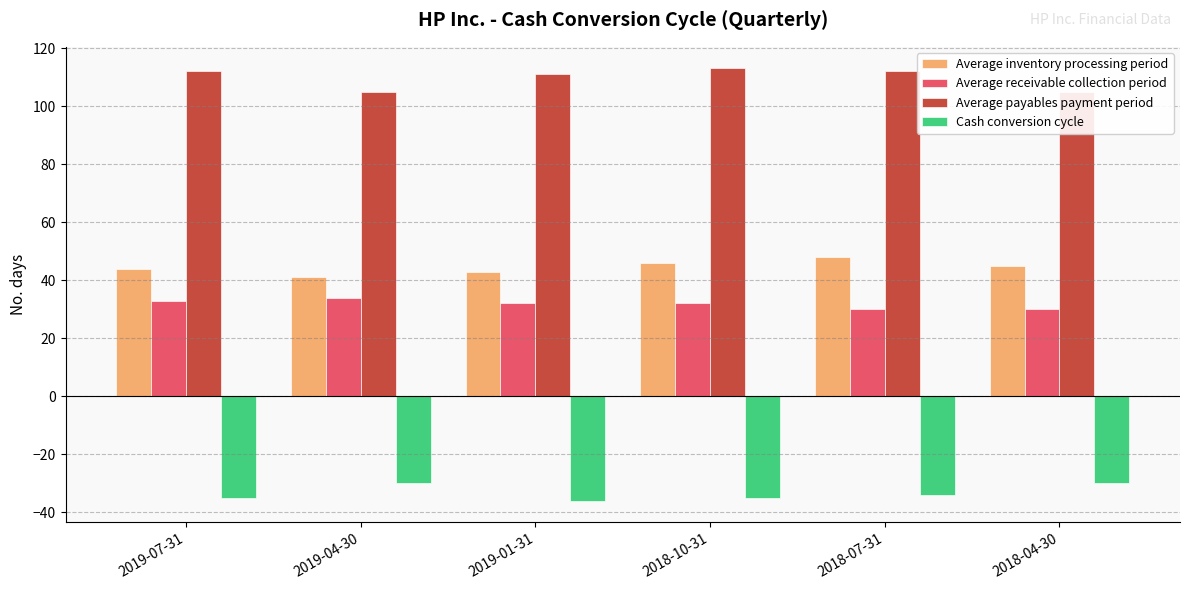

What position from the right is 2019-04-30?

5